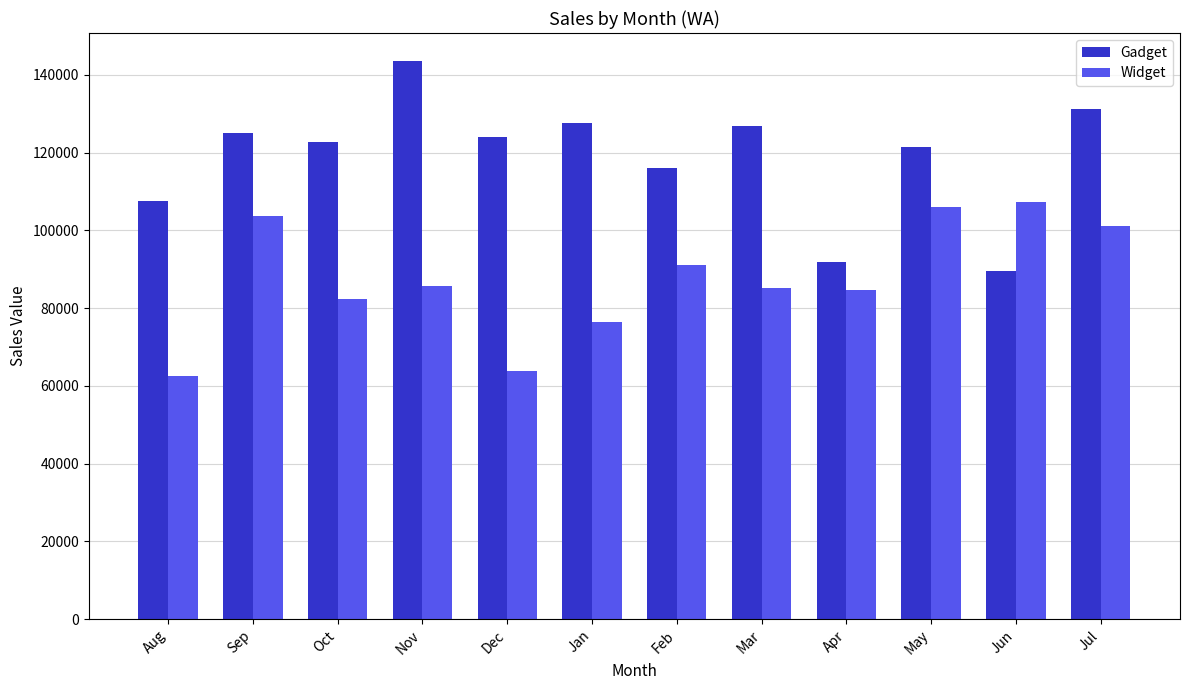

Rank the series by their maximum value, from highest to lowest.

Gadget, Widget